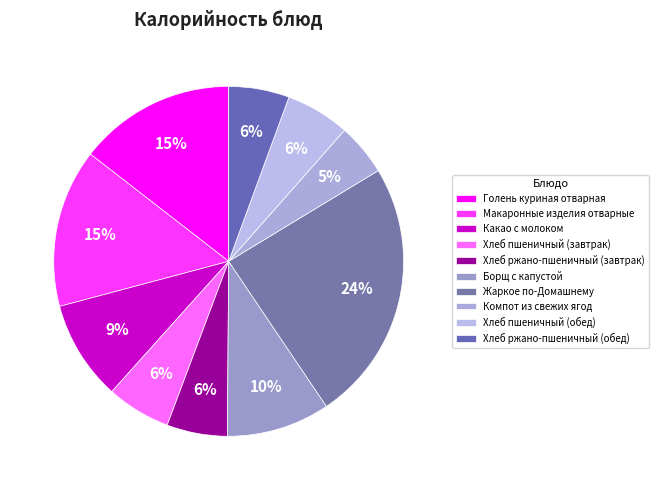

Which slice is the smallest?

Компот из свежих ягод